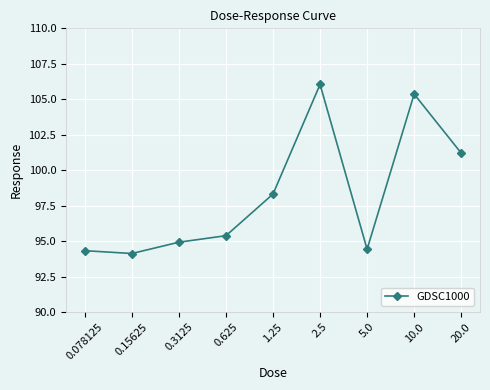

What is the average value?

98.2